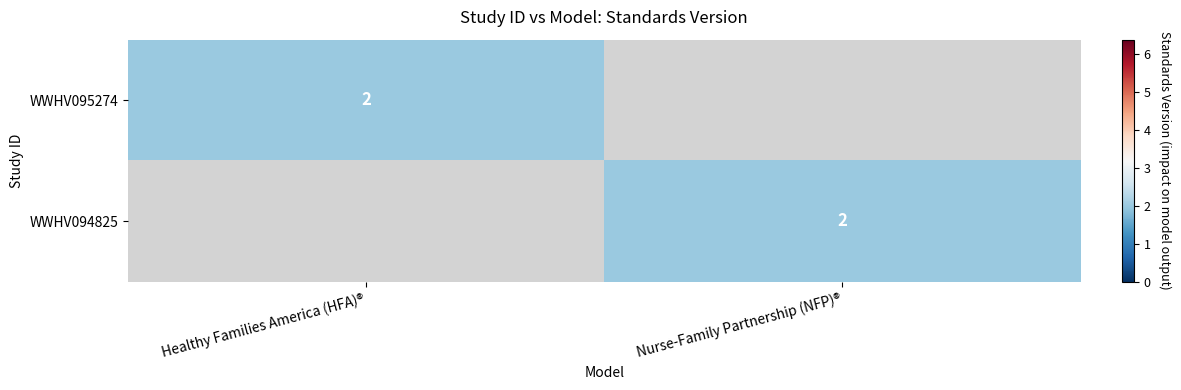

Is it true that WWHV095274 equals 2 at Healthy Families America (HFA)®?

True